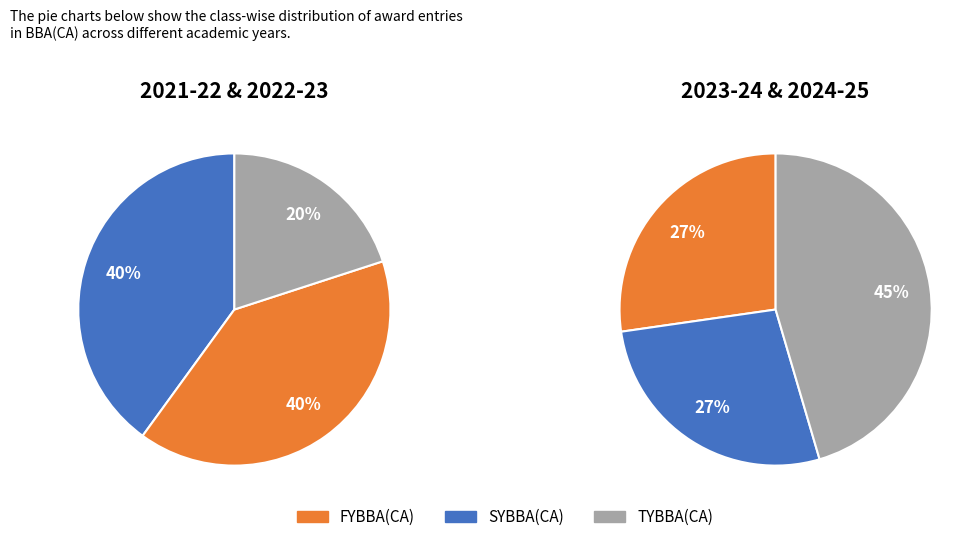

Between SYBBA(CA) and TYBBA(CA), which is larger?

SYBBA(CA)